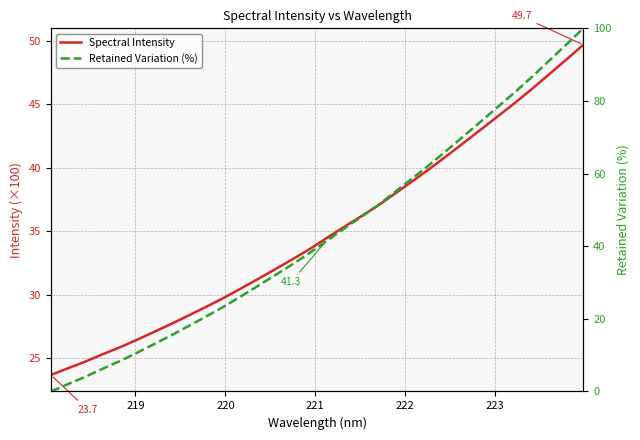

What is the average value of the Retained Variation (%) series?

43.3